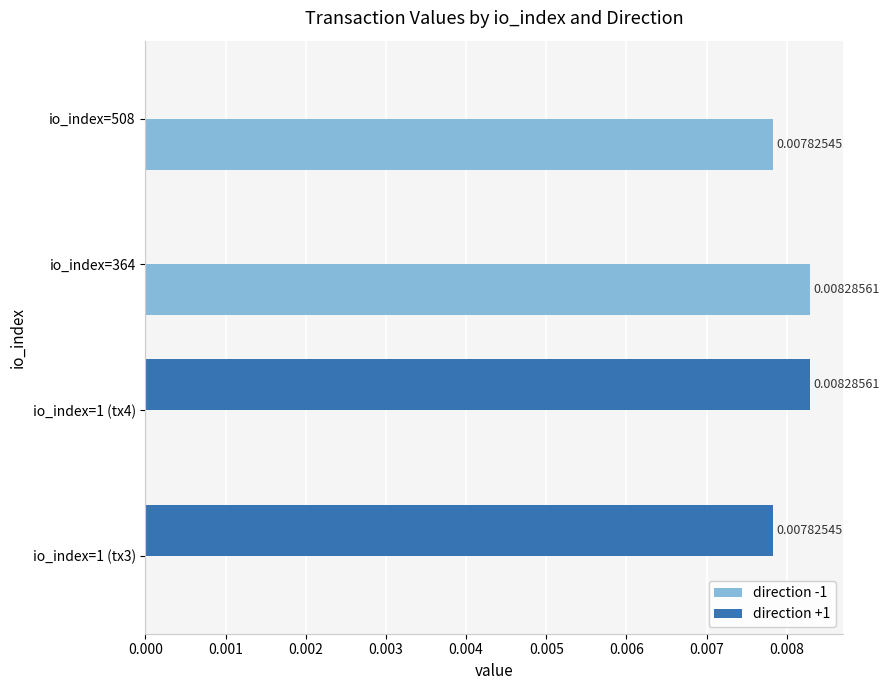

Is the value of direction +1 at io_index=364 greater than the value of direction -1 at io_index=364?

No